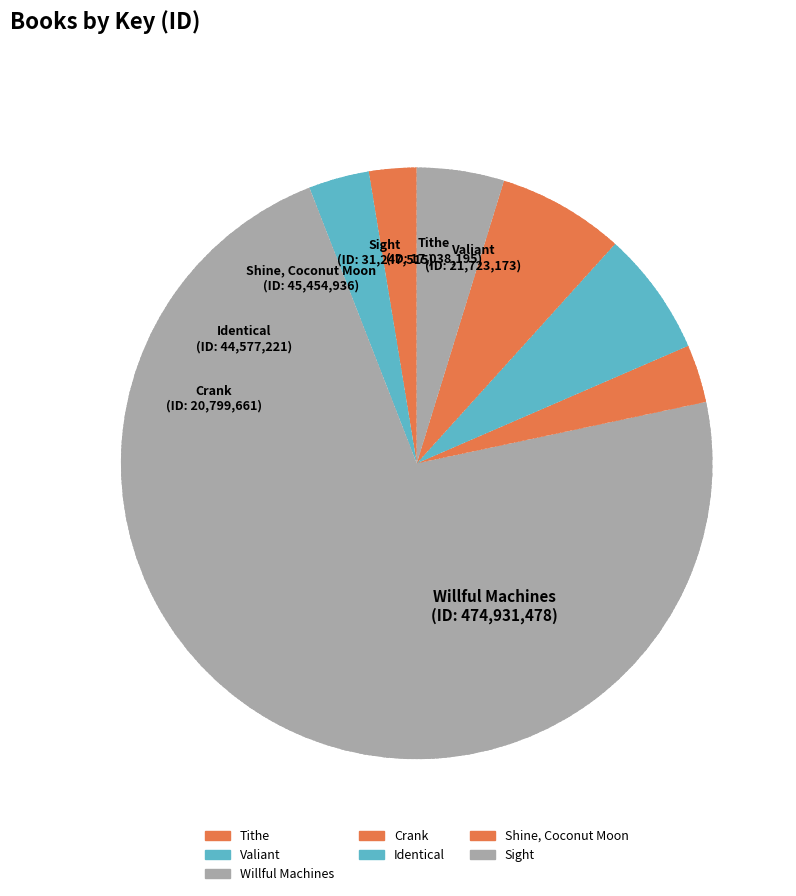

What is the change in value from Valiant to Willful Machines?

+453208305